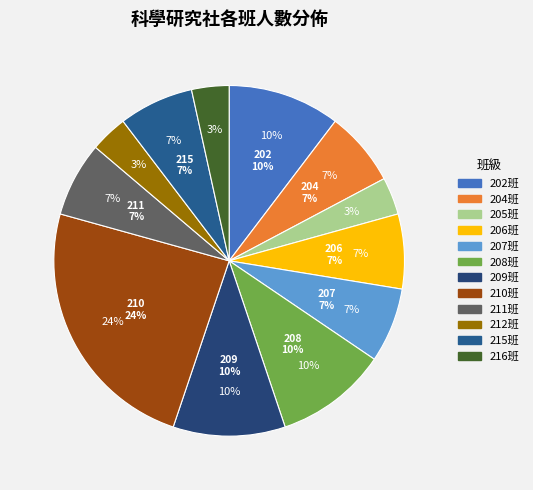

True or false: 206 accounts for 7% of the total.

True